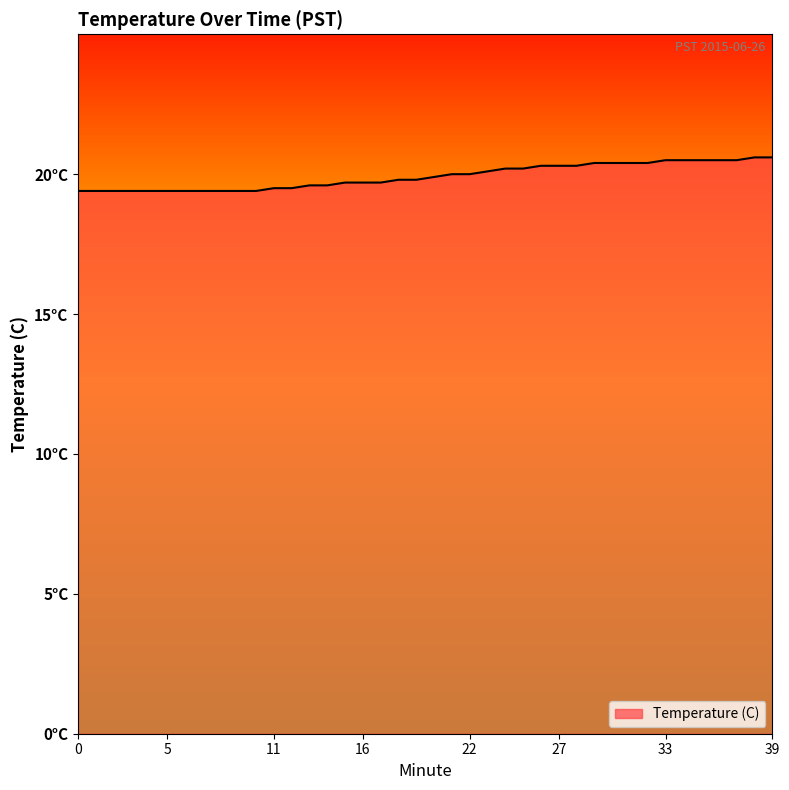

What is the value of the 23rd point from the left?

20.0